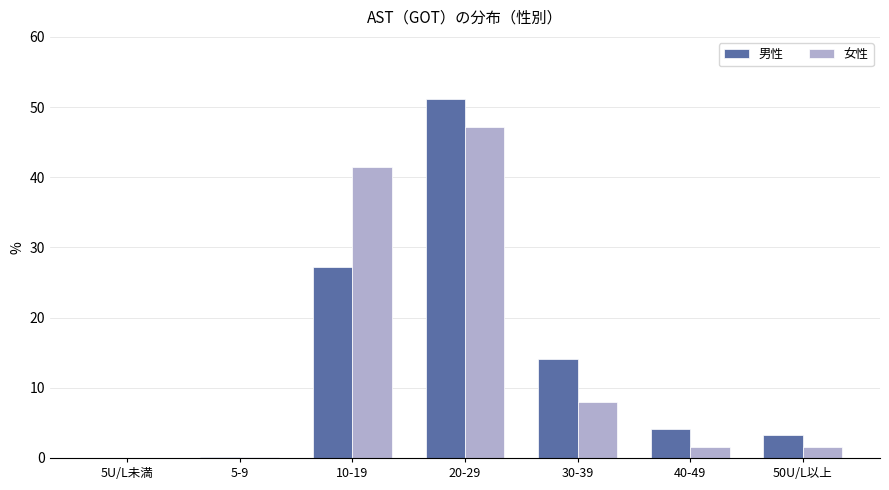

Are the bars horizontal?

No